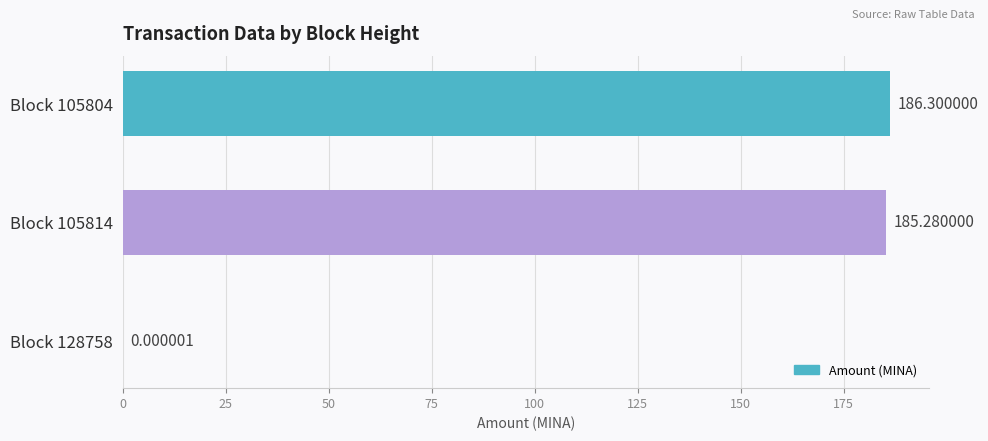

What is the sum of all values?

371.6